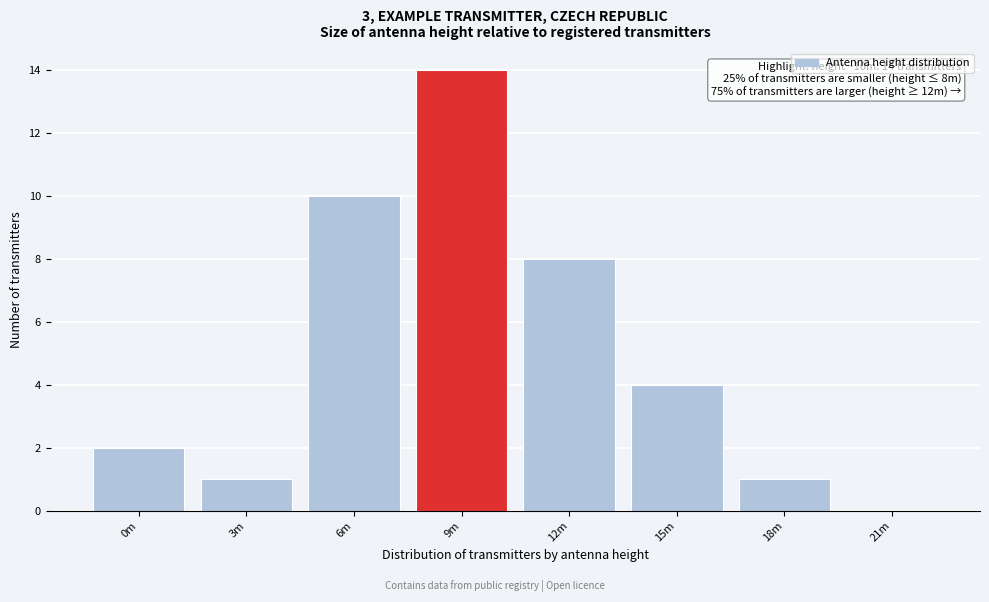

Reading left to right, what are all the values shown in this chart?

0m=2	3m=1	6m=10	9m=14	12m=8	15m=4	18m=1	21m=0